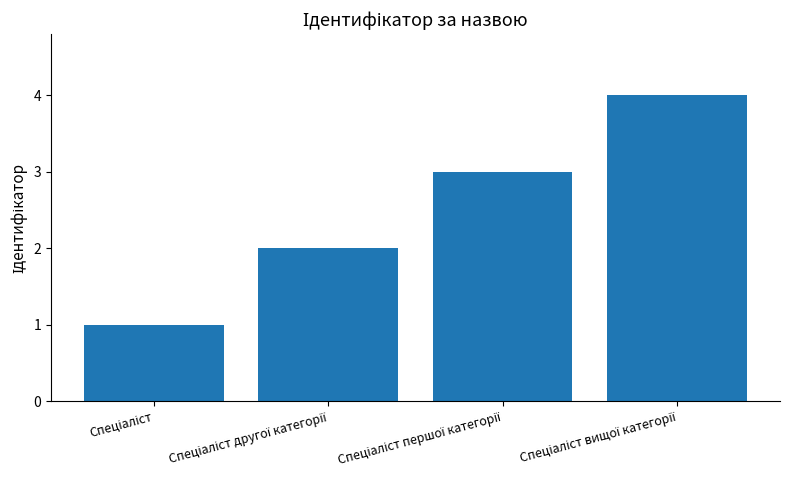

What is the difference between the maximum and minimum values?

3